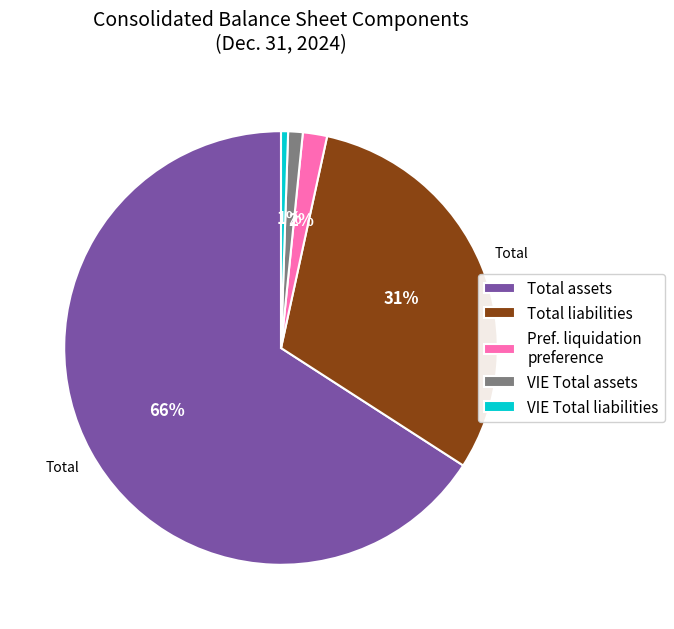

What percentage is the VIE Total liabilities slice, to the nearest percent?

1%